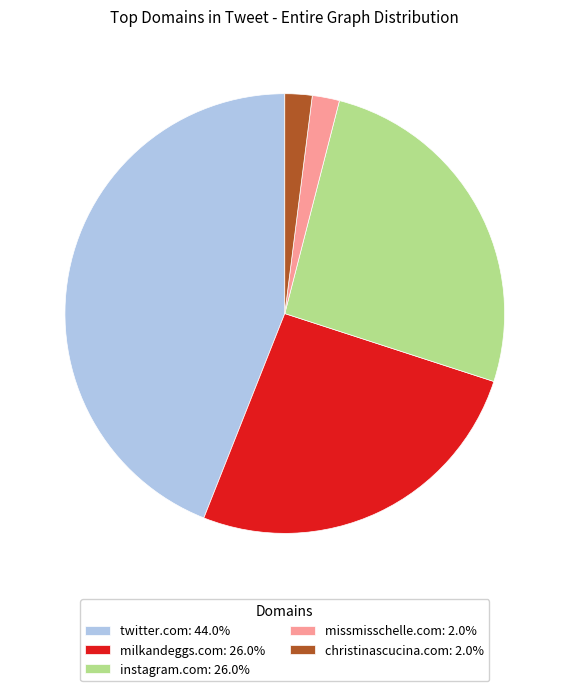

True or false: milkandeggs.com accounts for 26% of the total.

True